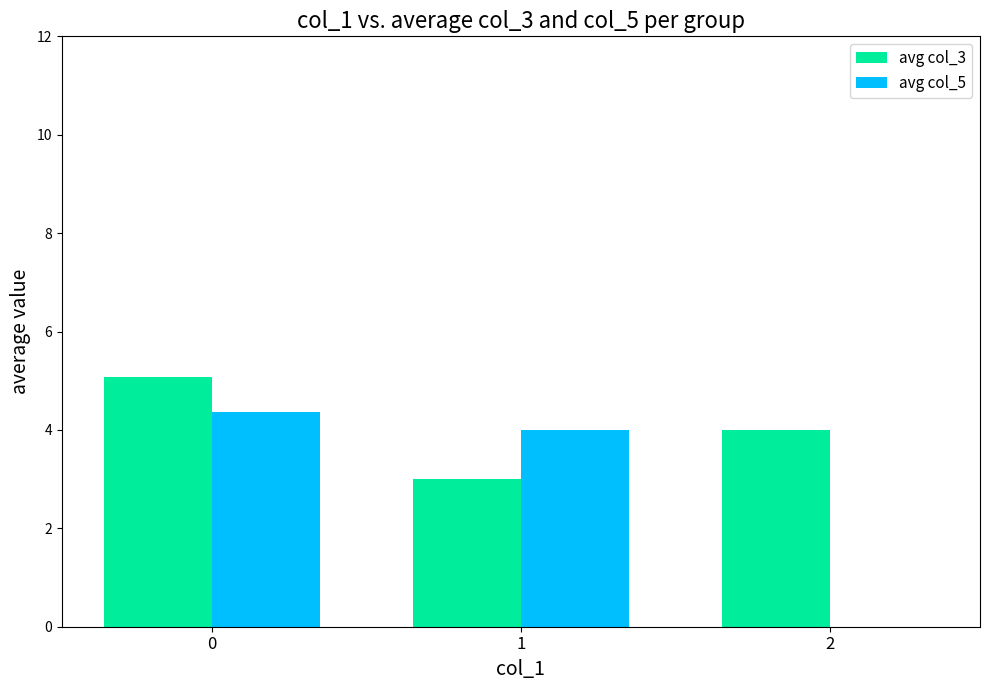

Which series has the largest range (max minus min)?

avg col_5